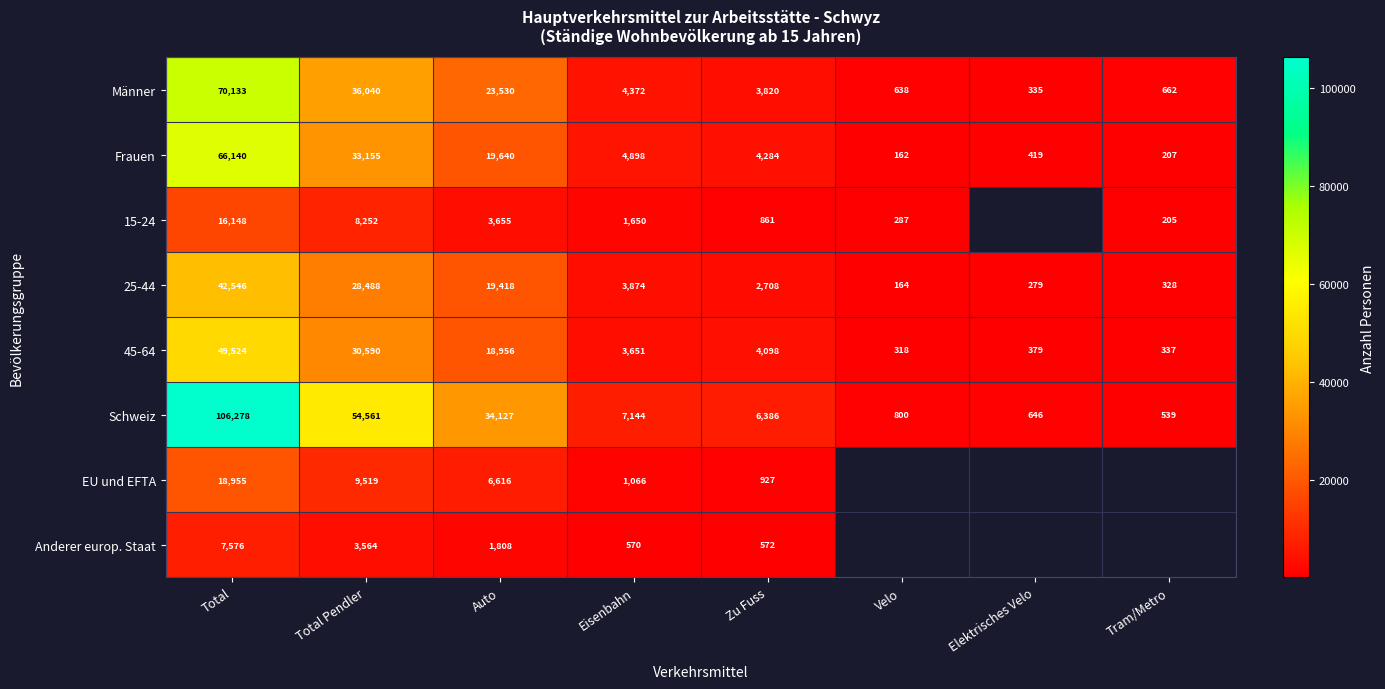

Is the value of Männer at Tram/Metro greater than the value of 15-24 at Tram/Metro?

Yes